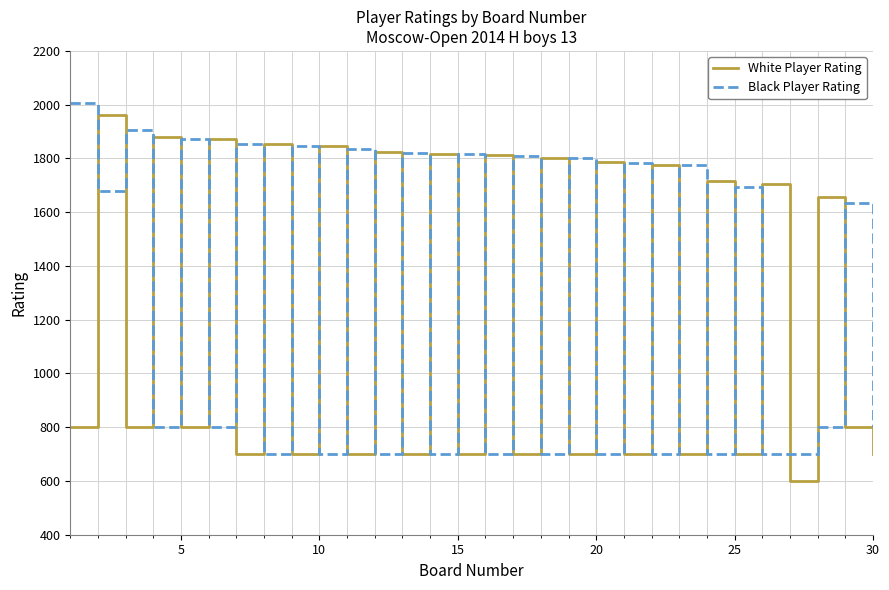

Count the number of data series in this chart.

2